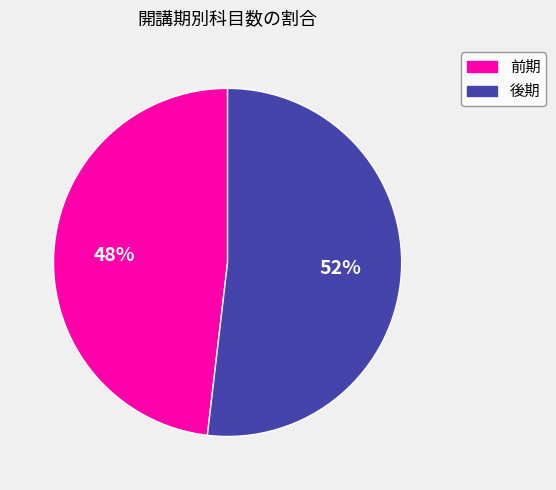

True or false: 前期 accounts for 48% of the total.

True